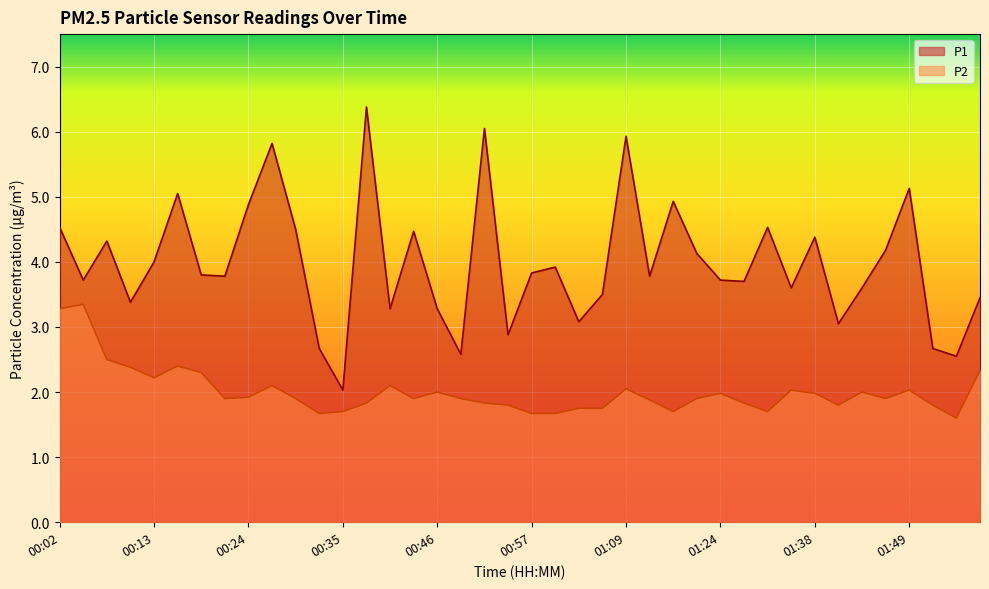

What is the label of the 3rd point from the left?

00:07